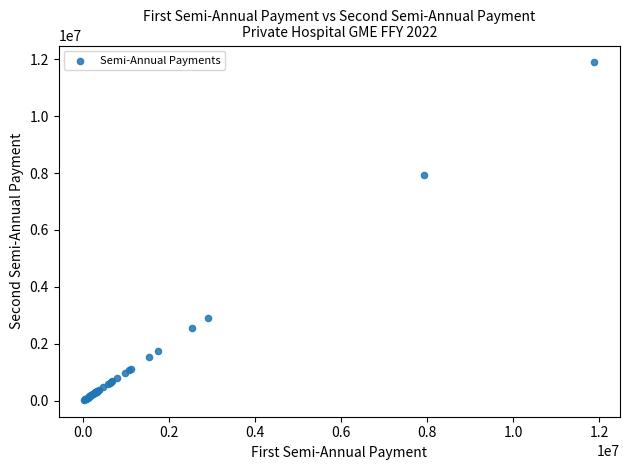

What Y value in the scatter plot is closest to 5959126?

7915902.6